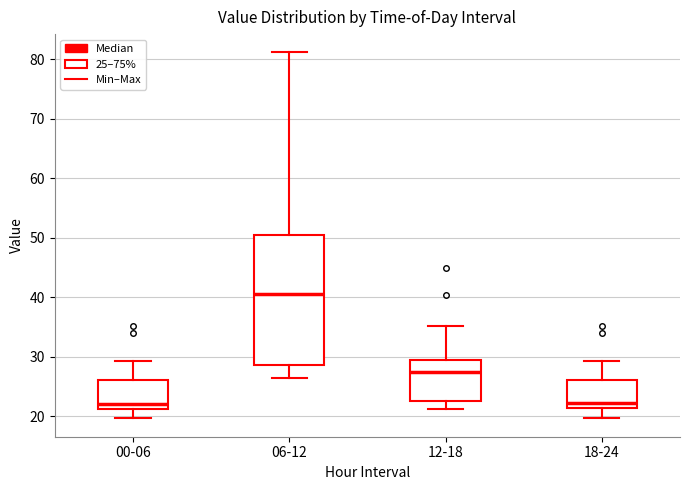

Reading left to right, read every box against the y-axis: the position of its median line, the range the box covers, and the ends of its whiskers. The values are not printed on the chart, so give them approximately, as read against the axis.

00-06: median 22, box 21 to 26, whiskers 20 to 29
06-12: median 41, box 29 to 50, whiskers 27 to 81
12-18: median 27, box 23 to 30, whiskers 21 to 35
18-24: median 22, box 21 to 26, whiskers 20 to 29